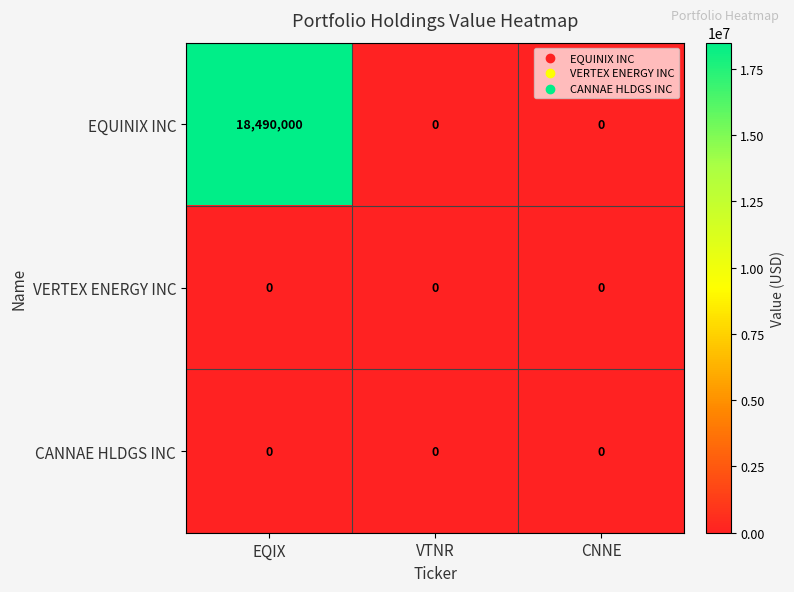

How many categories are shown in the chart?

3